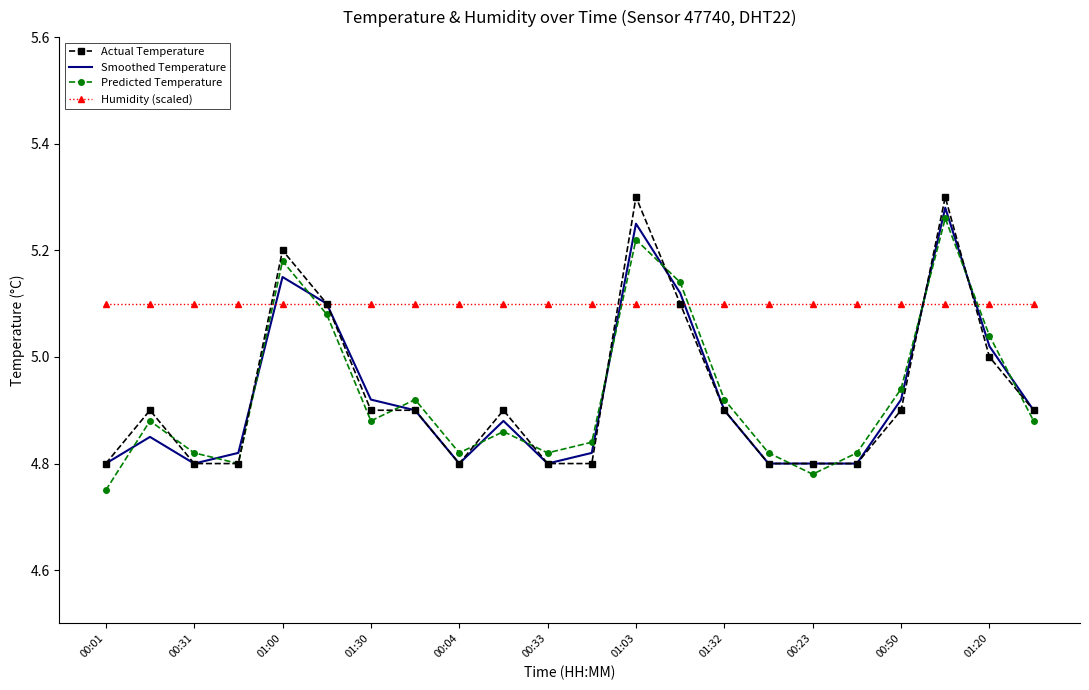

Which series has the largest total across all categories?

Humidity (scaled)